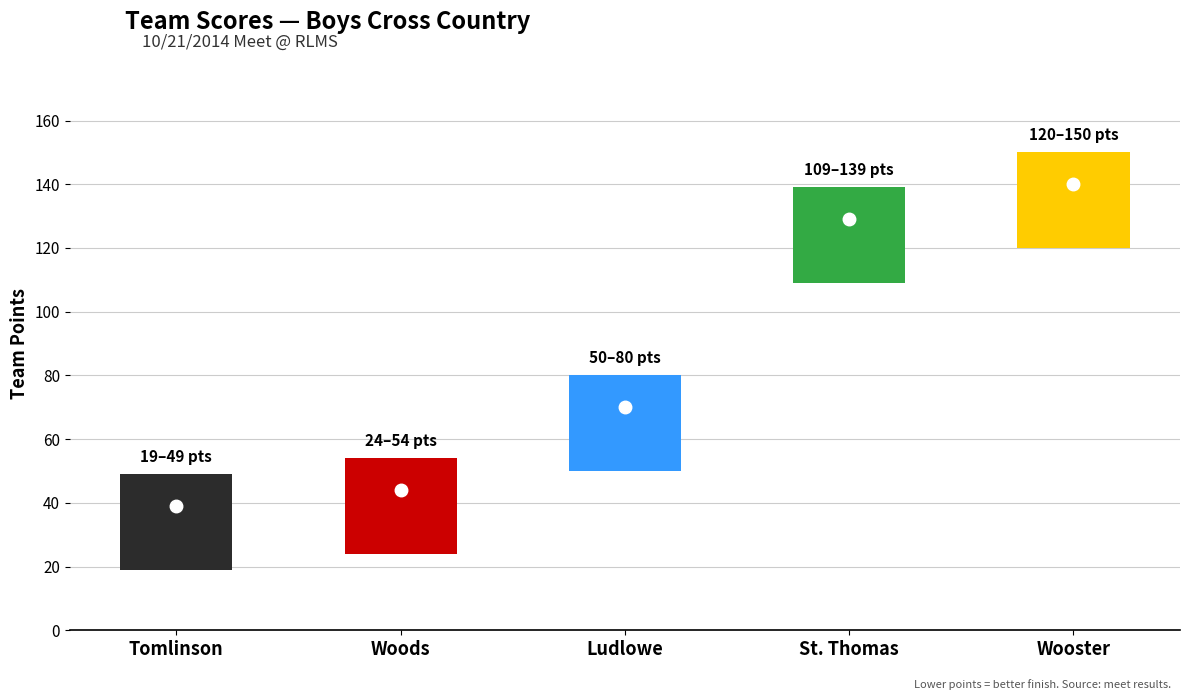

Rank the series at St. Thomas from lowest to highest value.

low, high, mid, points